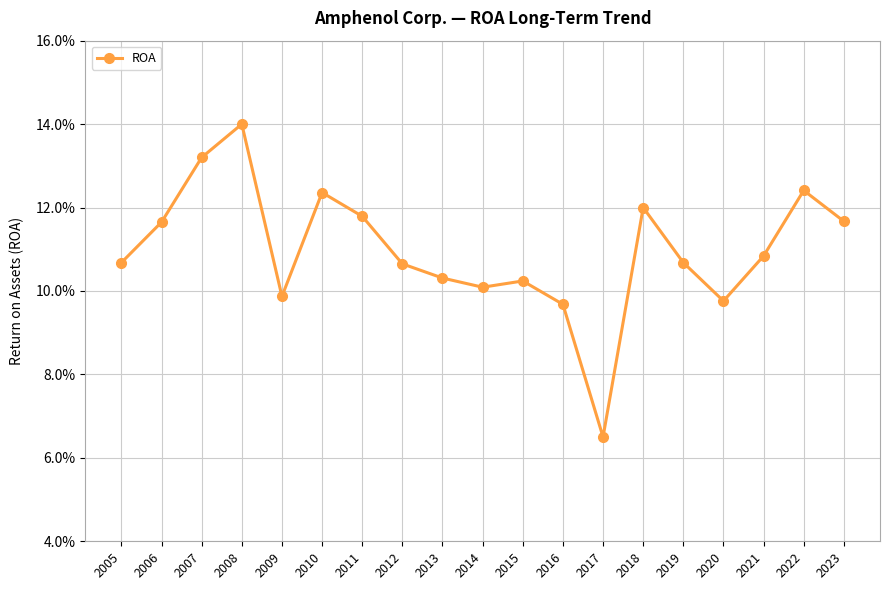

Does the chart have visible grid lines?

Yes